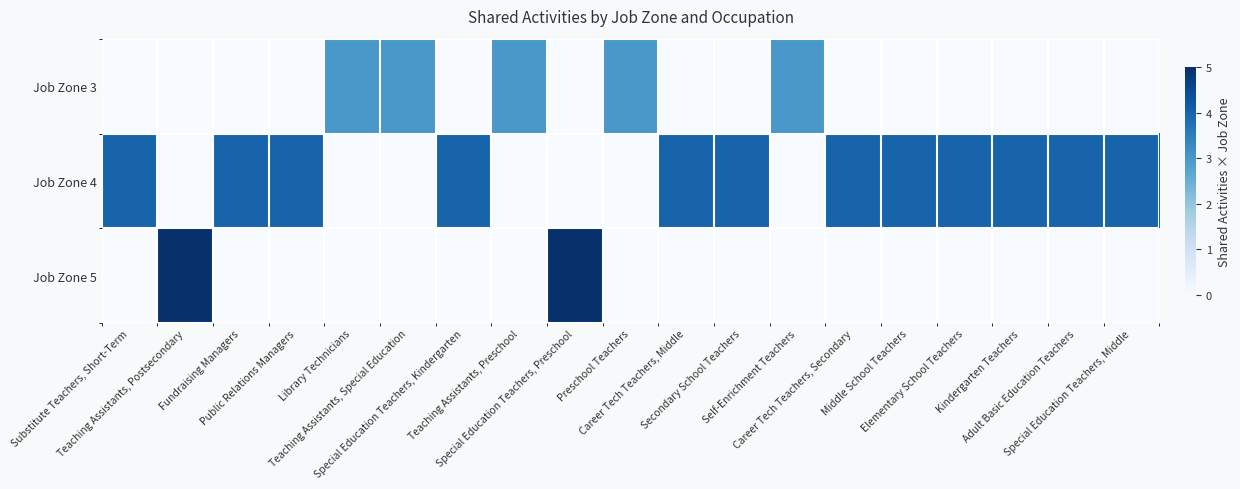

At how many categories does at least one series exceed 4?

2